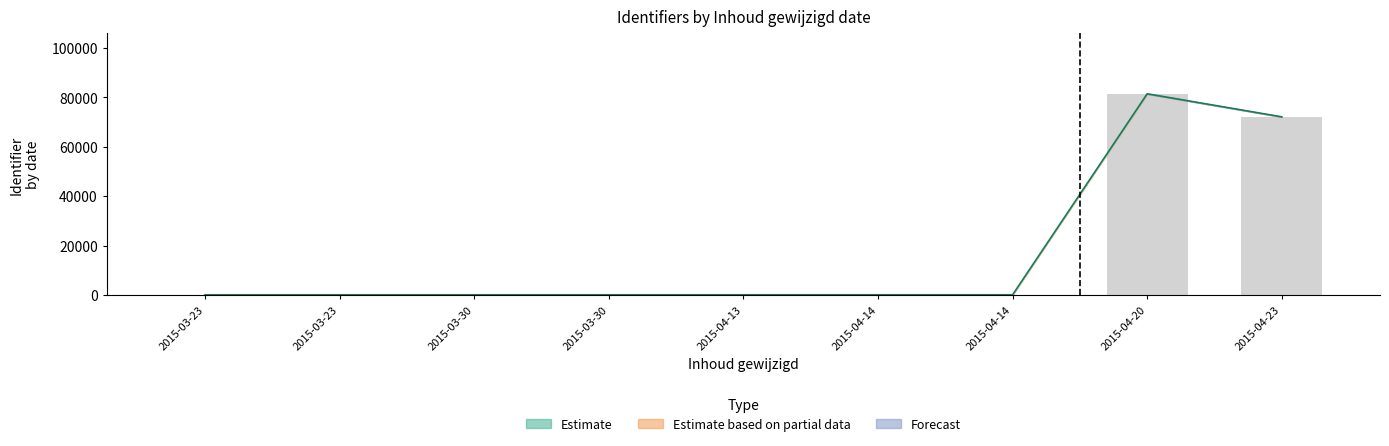

What is the label of the 8th bar from the right?

2015-03-23